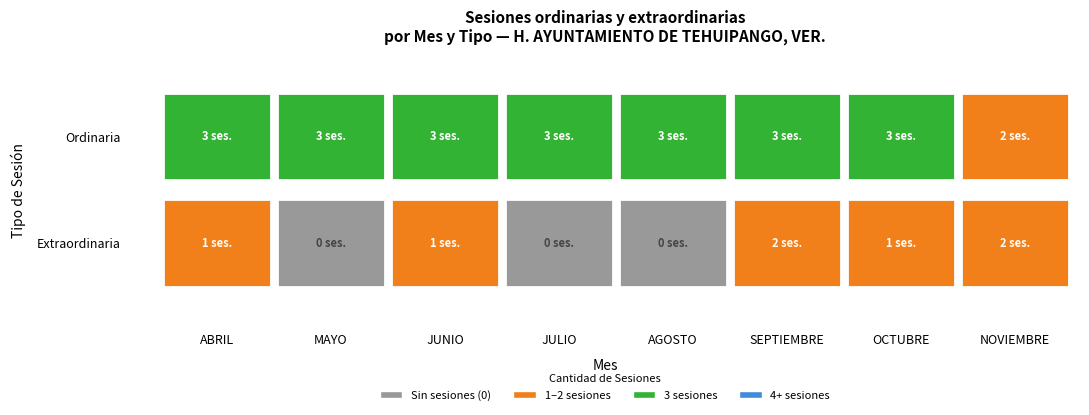

What is the difference between the maximum and minimum values in the Extraordinaria series?

2